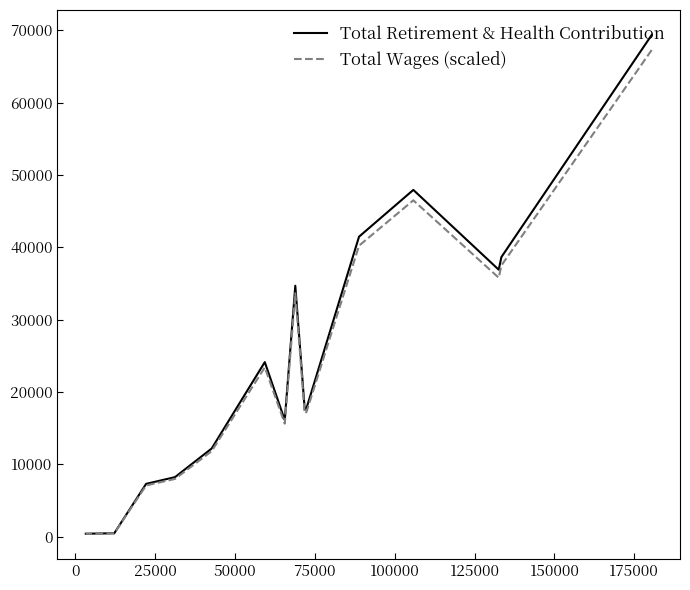

What is the difference between the maximum and second lowest values in the Total Retirement & Health Contribution series?

68896.0